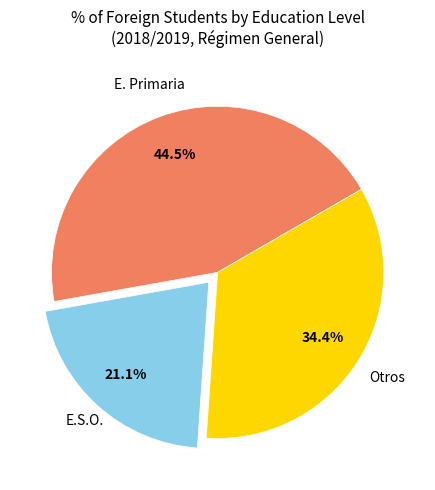

Is there a majority slice in this chart?

No